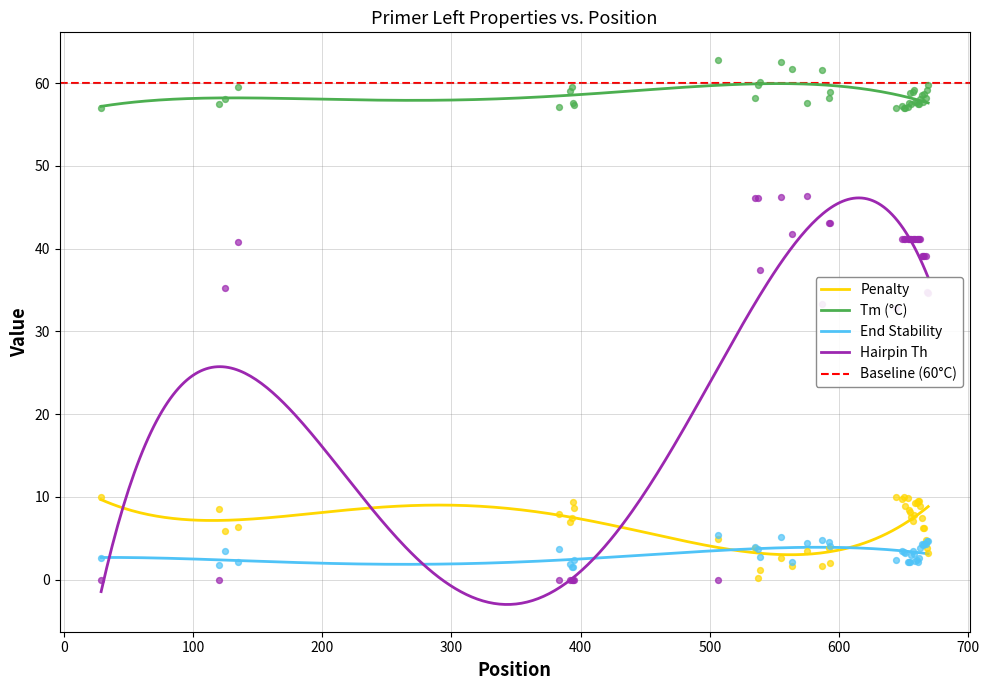

What is the maximum value for End Stability?

3.9